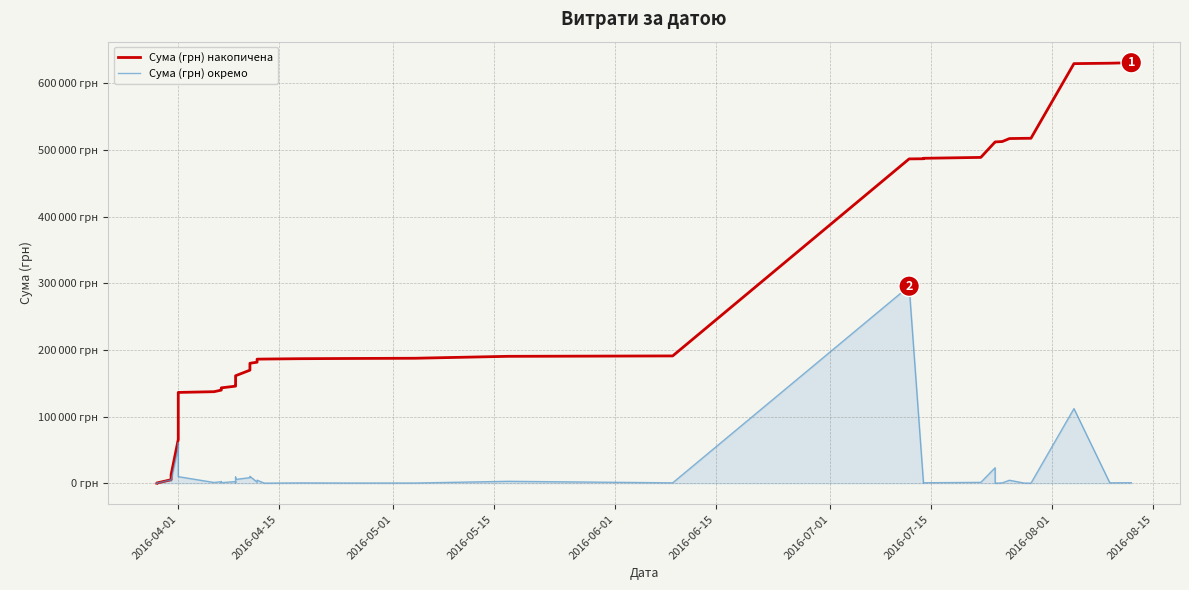

What is the value of the Сума (грн) накопичена point at the 24th from the left?

187181.6